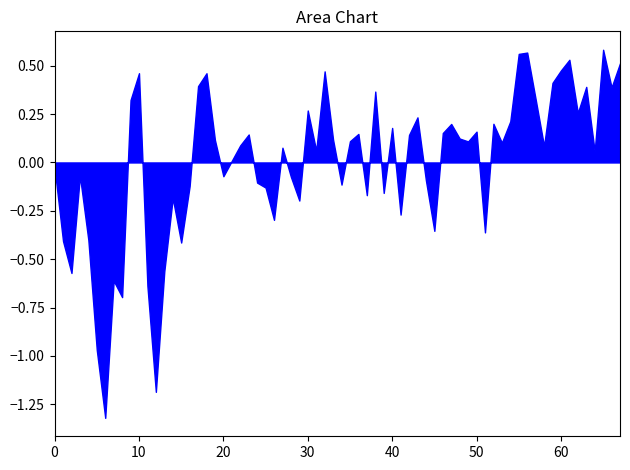

What is the smallest value displayed?

-1.3